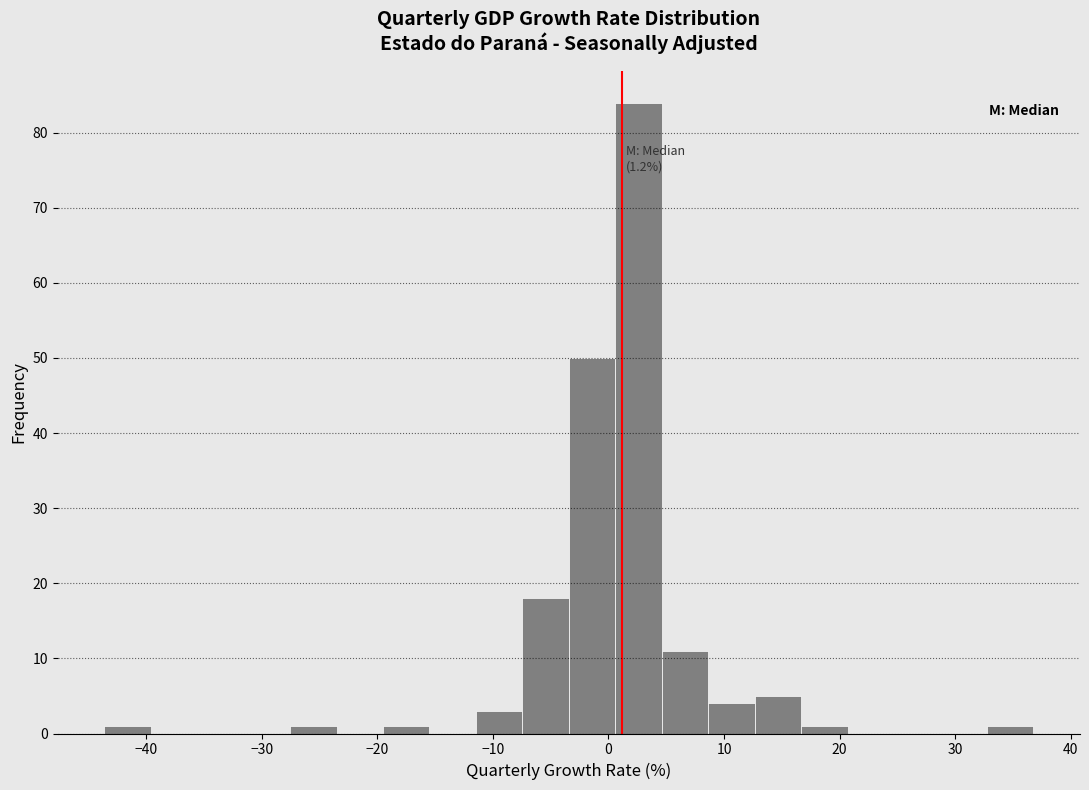

Over which range of the x-axis is the bar tallest?

1 to 5